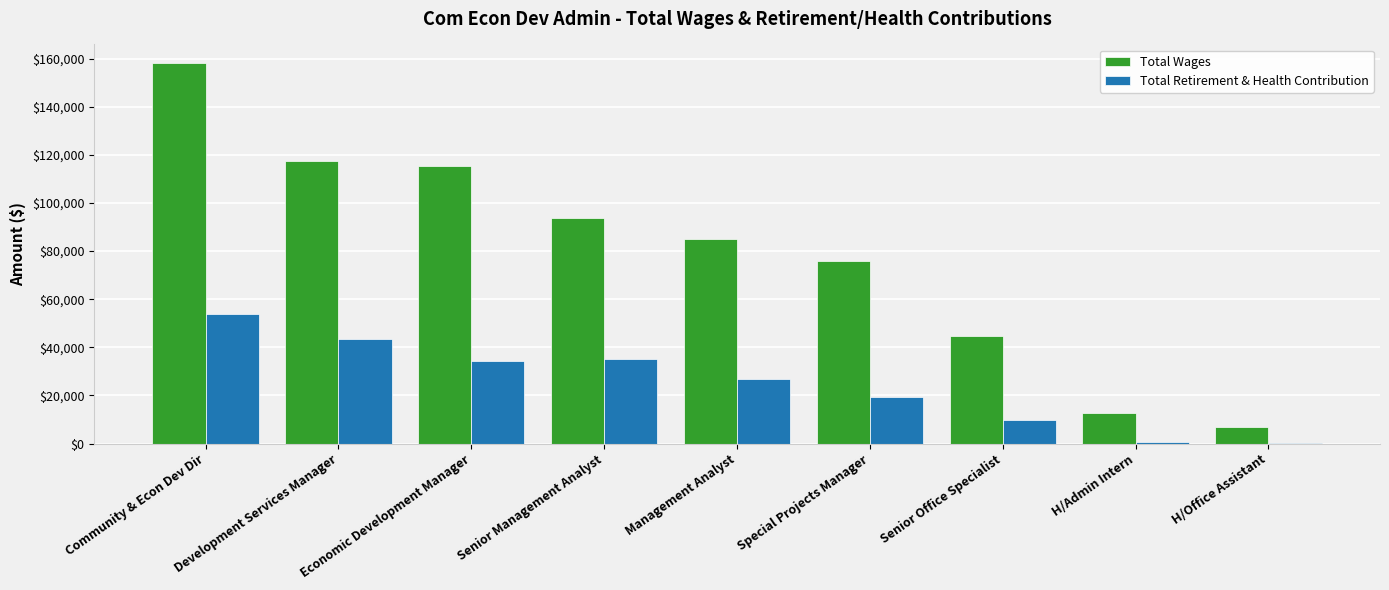

True or false: Total Wages has a value of 75963 at Special Projects Manager.

True